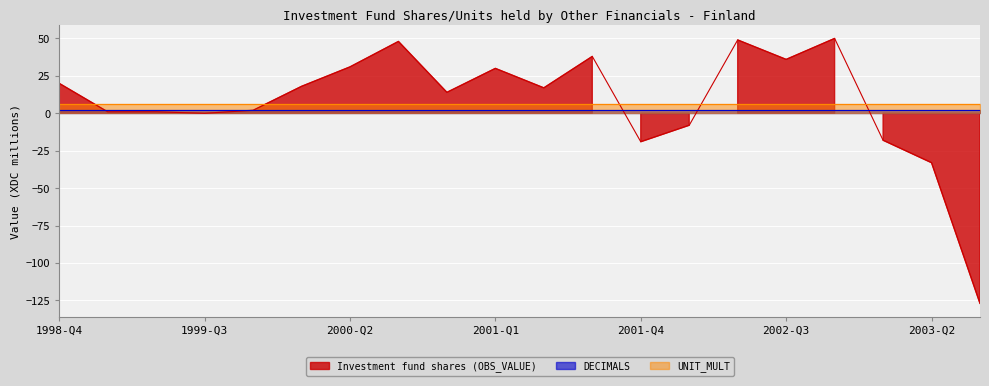

Reading left to right, list all the values displayed in this chart.

Investment fund shares (OBS_VALUE): 20	1	1	0	2	18	31	48	14	30	17	38	-19	-8	49	36	50	-18	-33	-127
DECIMALS: 2	2	2	2	2	2	2	2	2	2	2	2	2	2	2	2	2	2	2	2
UNIT_MULT: 6	6	6	6	6	6	6	6	6	6	6	6	6	6	6	6	6	6	6	6